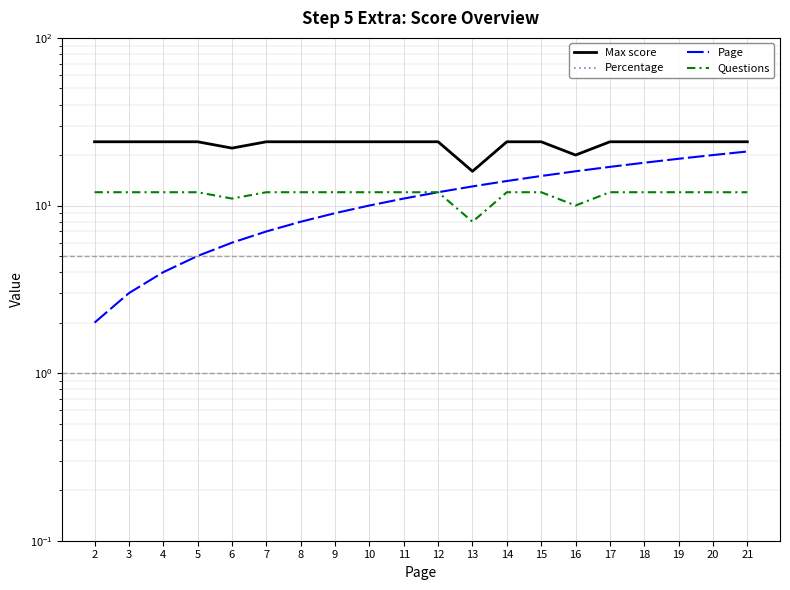

Reading right to left, transcribe all the data shown in this chart.

Max score: 21=24	20=24	19=24	18=24	17=24	16=20	15=24	14=24	13=16	12=24	11=24	10=24	9=24	8=24	7=24	6=22	5=24	4=24	3=24	2=24
Percentage: 21=0	20=0	19=0	18=0	17=0	16=0	15=0	14=0	13=0	12=0	11=0	10=0	9=0	8=0	7=0	6=0	5=0	4=0	3=0	2=0
Page: 21=21	20=20	19=19	18=18	17=17	16=16	15=15	14=14	13=13	12=12	11=11	10=10	9=9	8=8	7=7	6=6	5=5	4=4	3=3	2=2
Questions: 21=12	20=12	19=12	18=12	17=12	16=10	15=12	14=12	13=8	12=12	11=12	10=12	9=12	8=12	7=12	6=11	5=12	4=12	3=12	2=12